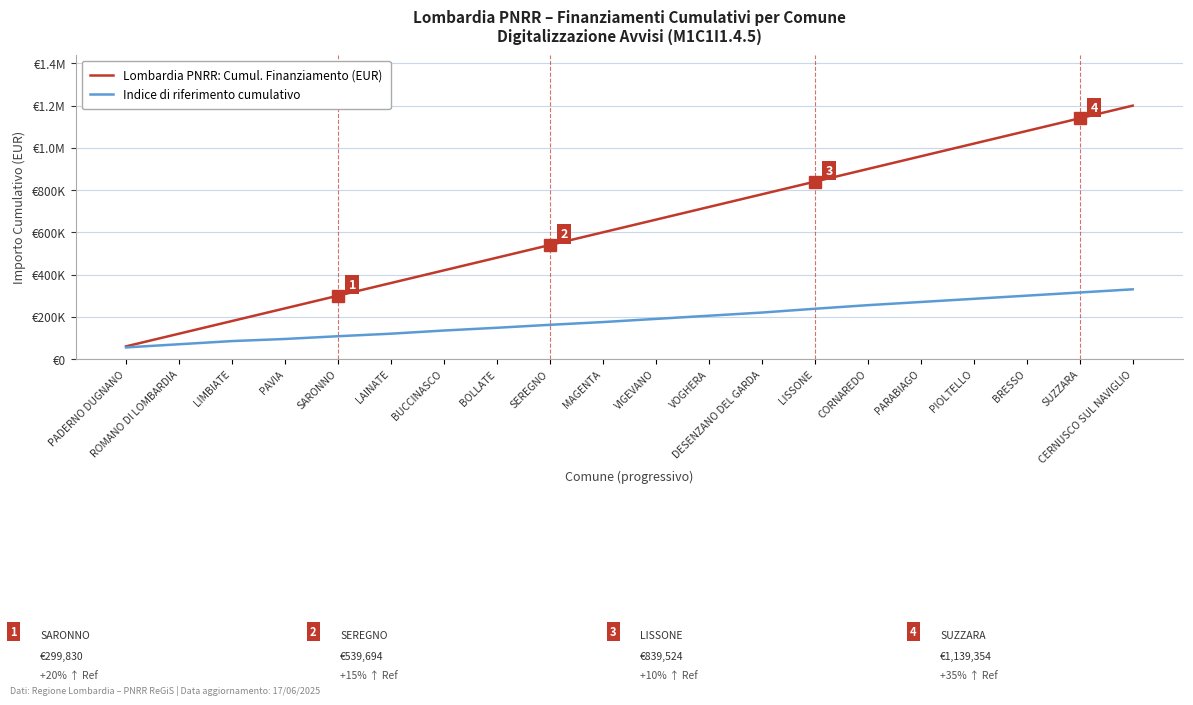

True or false: Lombardia PNRR: Cumul. Finanziamento (EUR) has a value of 779558 at DESENZANO DEL GARDA.

True